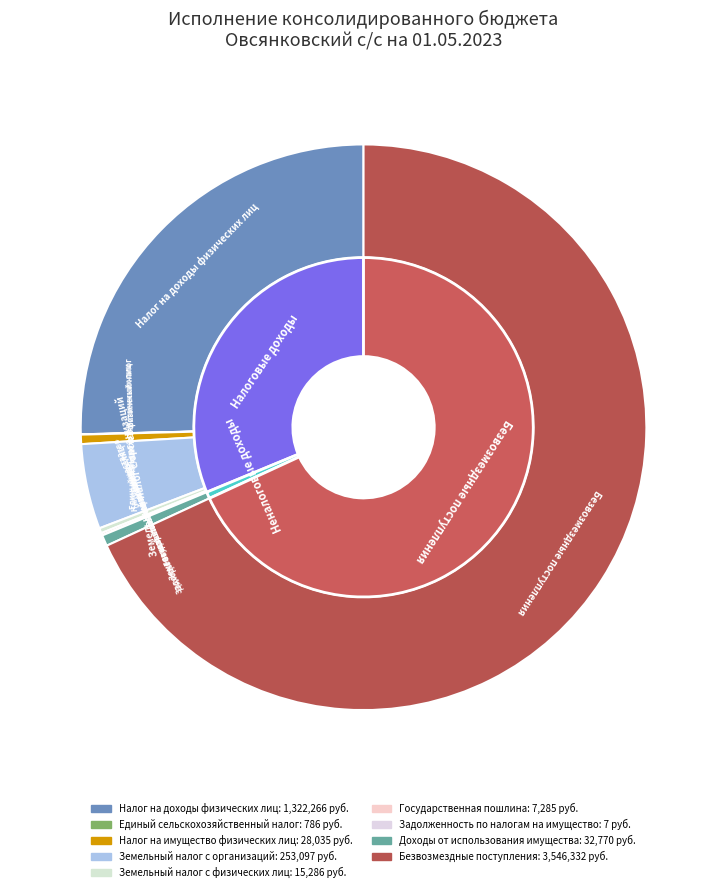

Which category accounts for the majority?

Безвозмездные поступления